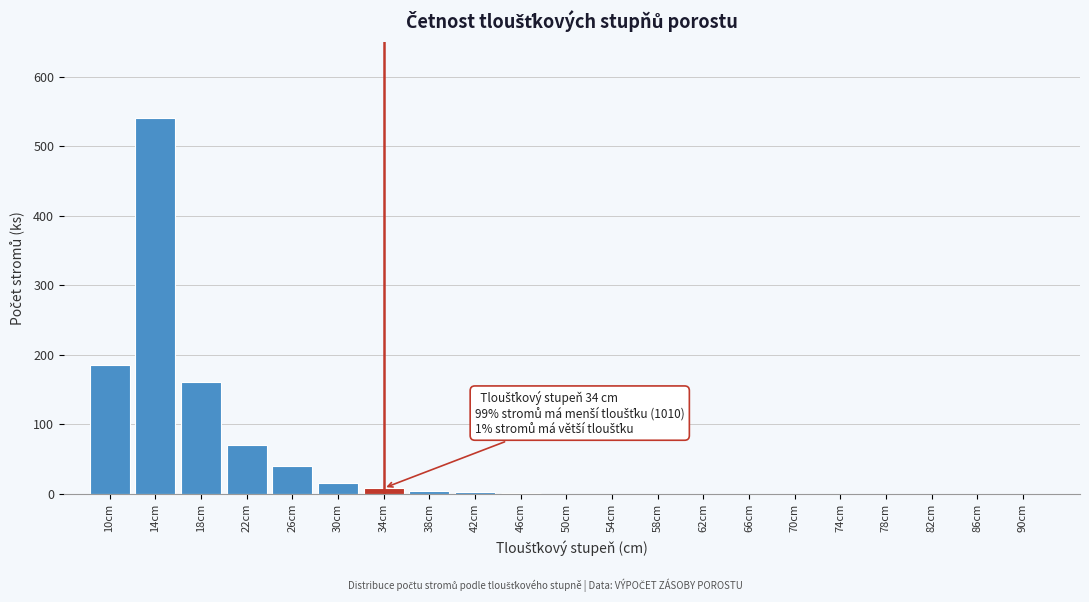

Where is the data nearest to the value 270?

10cm